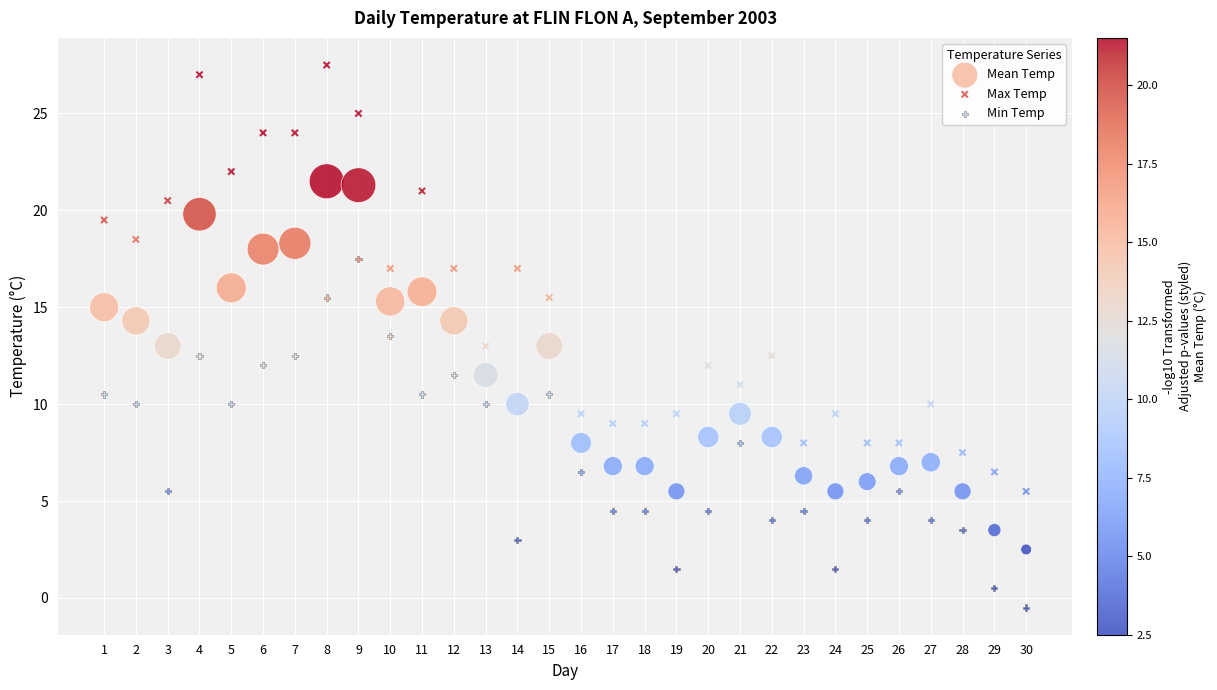

Across all data points, what is the range of Y values (max minus min)?

28.0